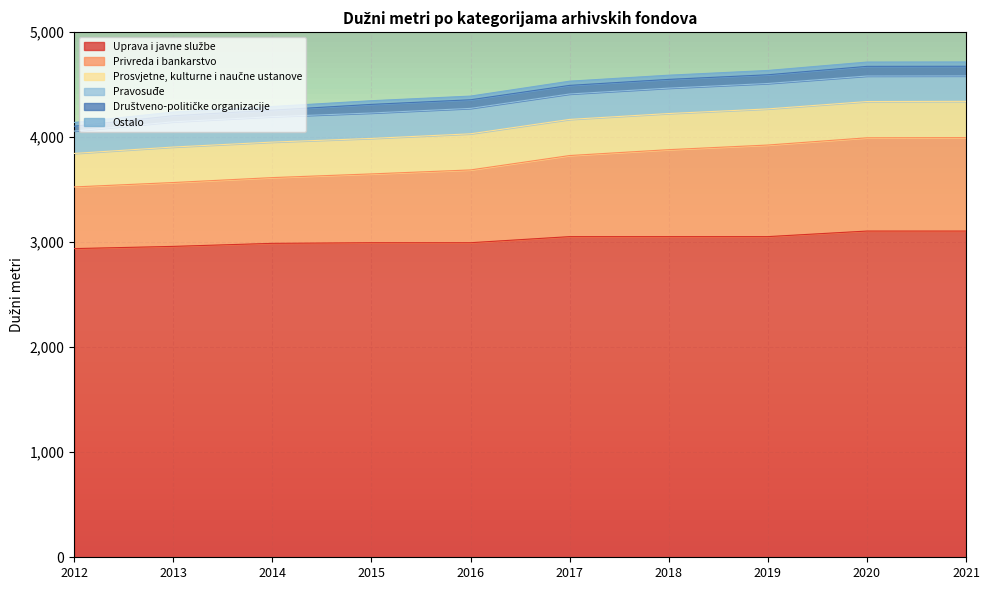

What value does the Ostalo series have at 2018?

40